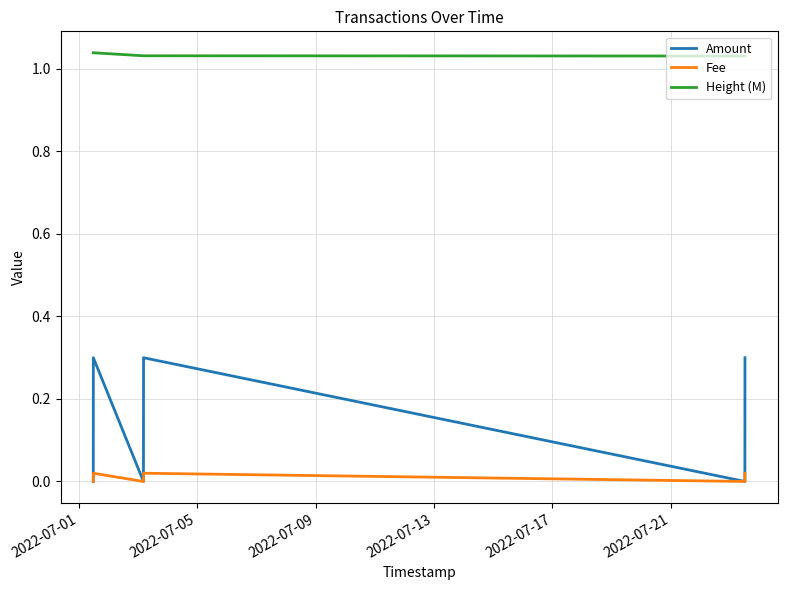

How many lines are shown in the chart?

3